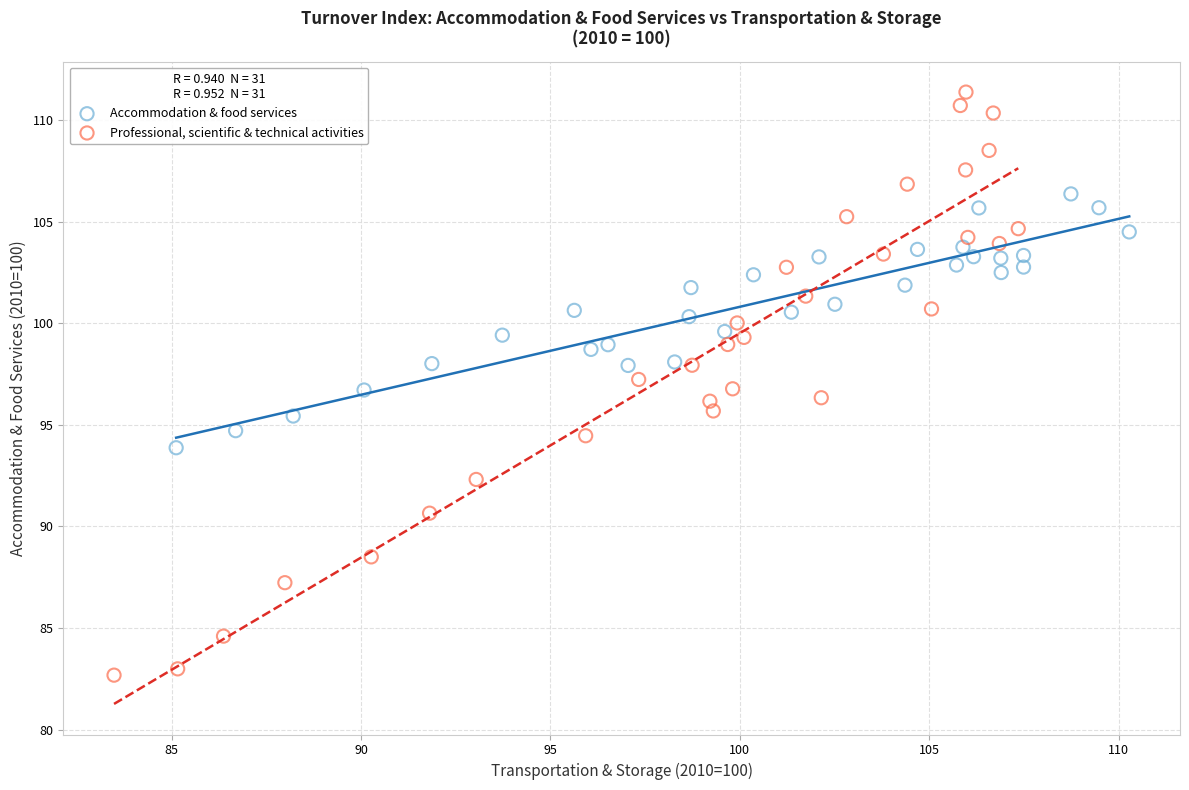

Which series reaches the maximum Y coordinate?

Professional, scientific & technical activities